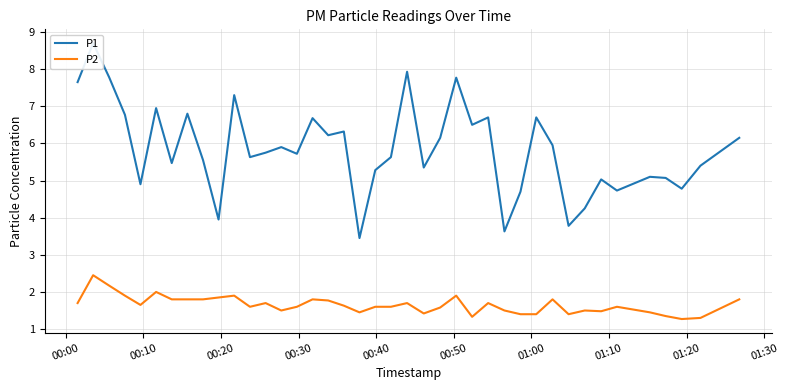

How many interior local peaks does the P1 series have?

13